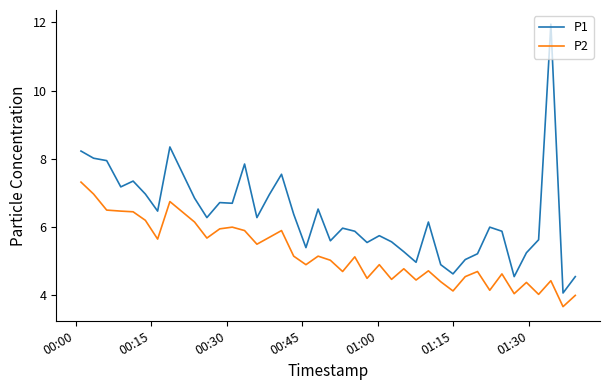

Which series has the largest range (max minus min)?

P1